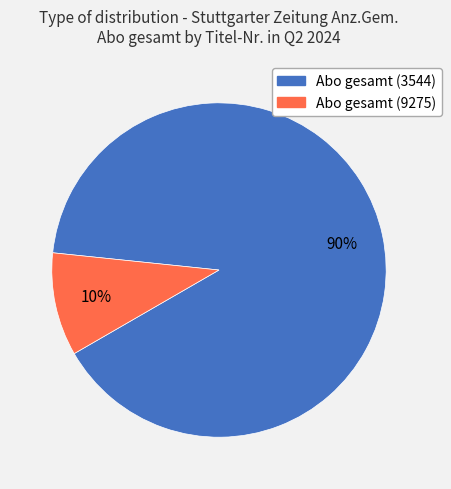

Is Abo gesamt (9275) the majority of the pie?

No